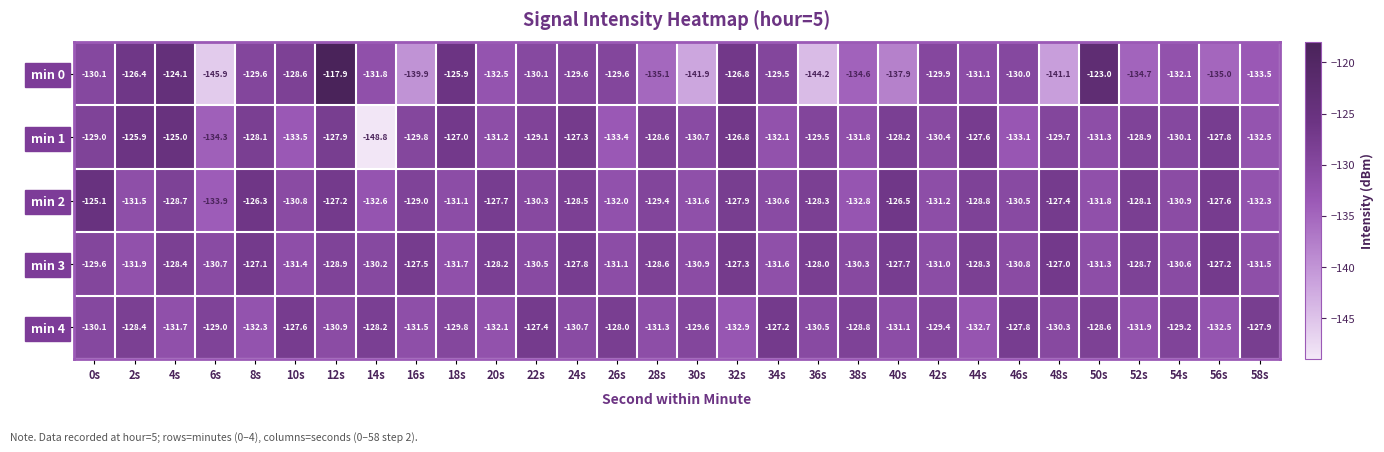

Which series has the largest range (max minus min)?

min 0